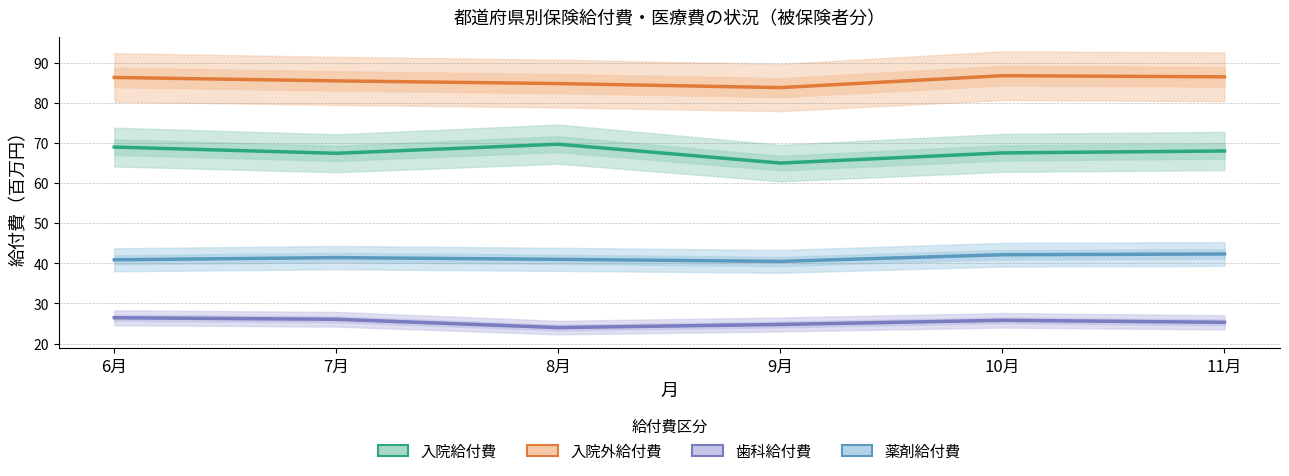

List the series in order of their peak value, lowest first.

歯科給付費, 薬剤給付費, 入院給付費, 入院外給付費